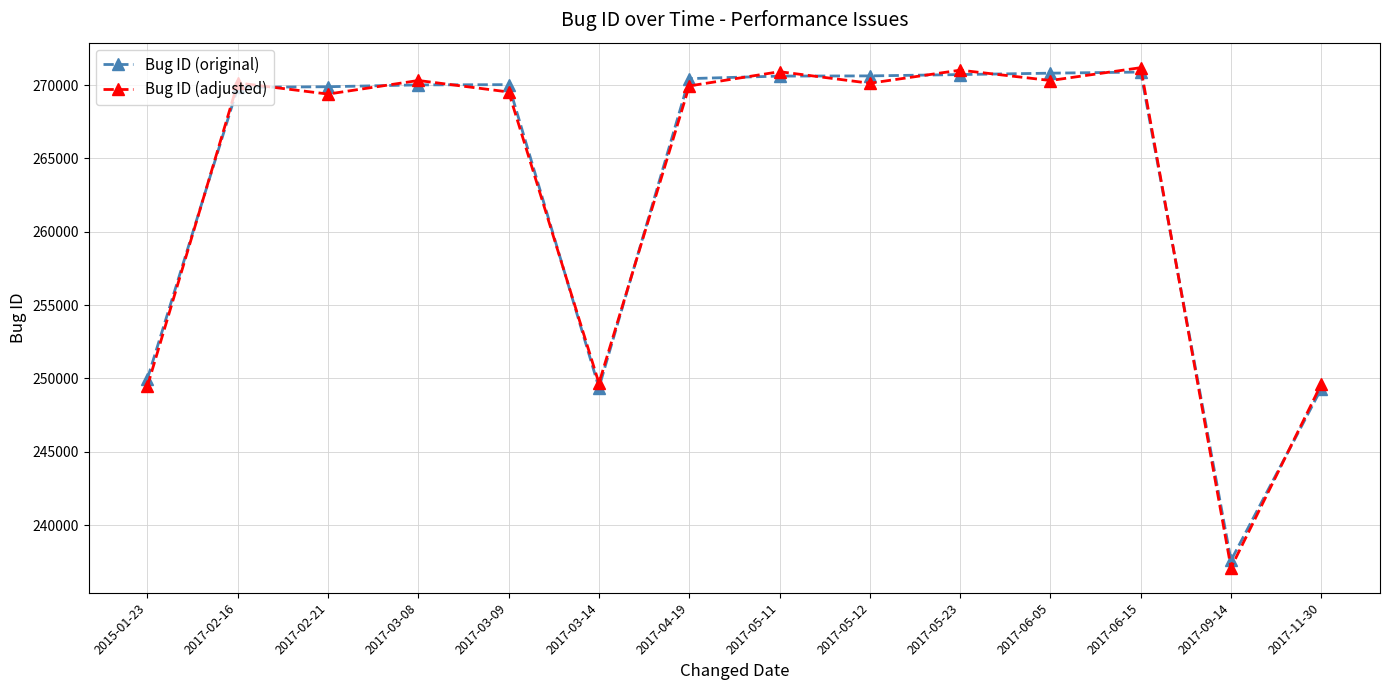

What is the difference between the Bug ID (original) values at 2017-05-11 and 2017-03-09?

584